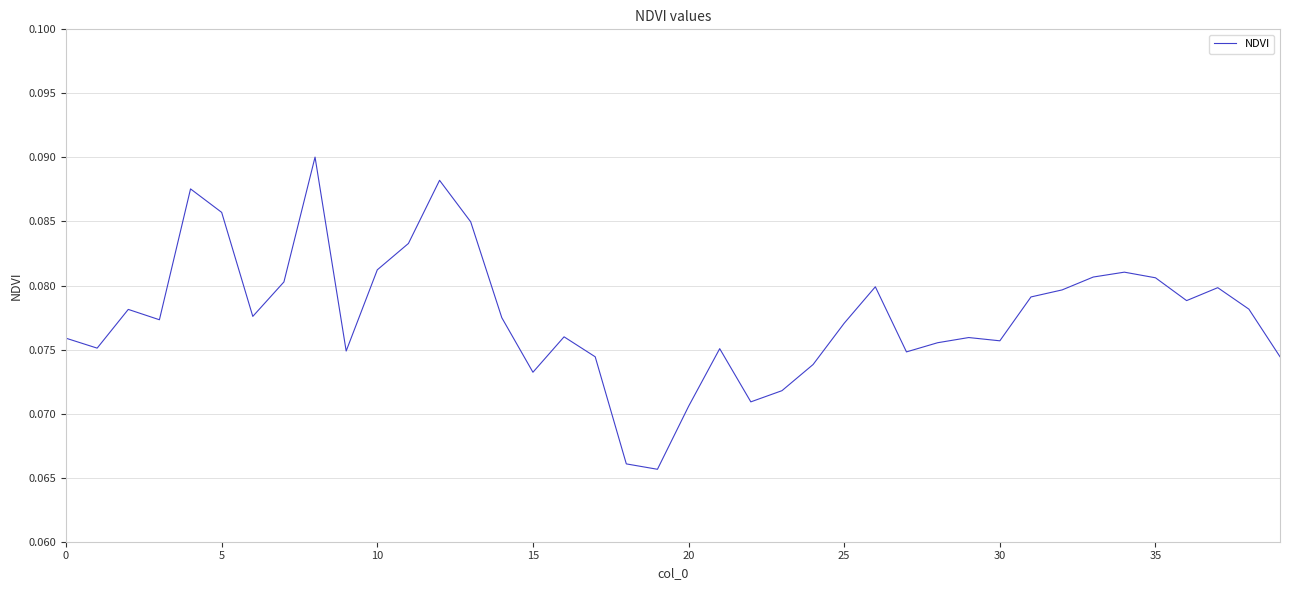

Is this an area chart (filled region under the line)?

No